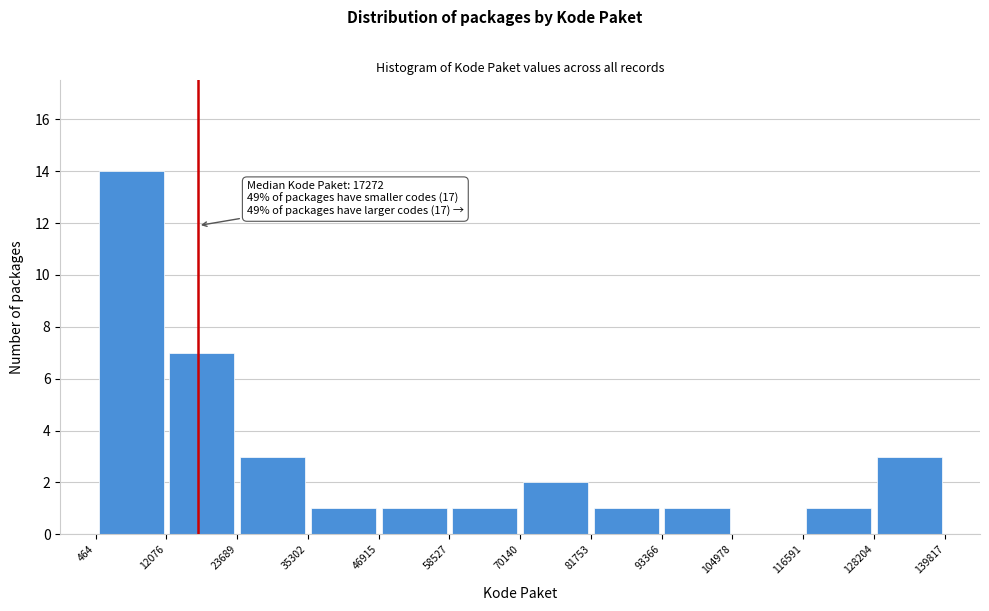

Over which range of the x-axis is the bar tallest?

464 to 12076